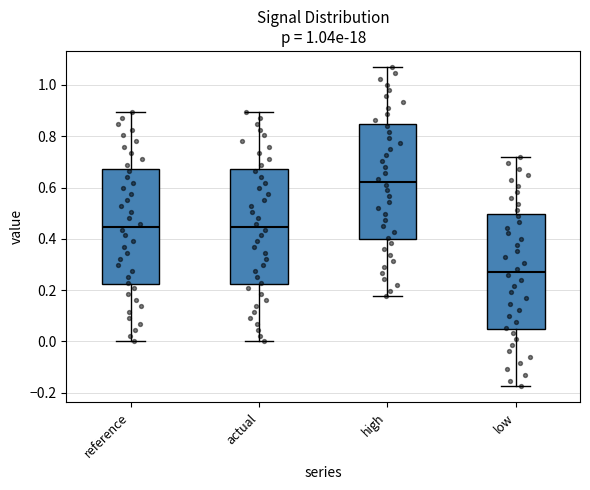

Reading left to right, read every box against the y-axis: the position of its median line, the range the box covers, and the ends of its whiskers. The values are not printed on the chart, so give them approximately, as read against the axis.

reference: median 0.44, box 0.22 to 0.68, whiskers 0.00 to 0.90
actual: median 0.44, box 0.22 to 0.68, whiskers 0.00 to 0.90
high: median 0.62, box 0.40 to 0.84, whiskers 0.18 to 1.08
low: median 0.28, box 0.04 to 0.50, whiskers -0.18 to 0.72